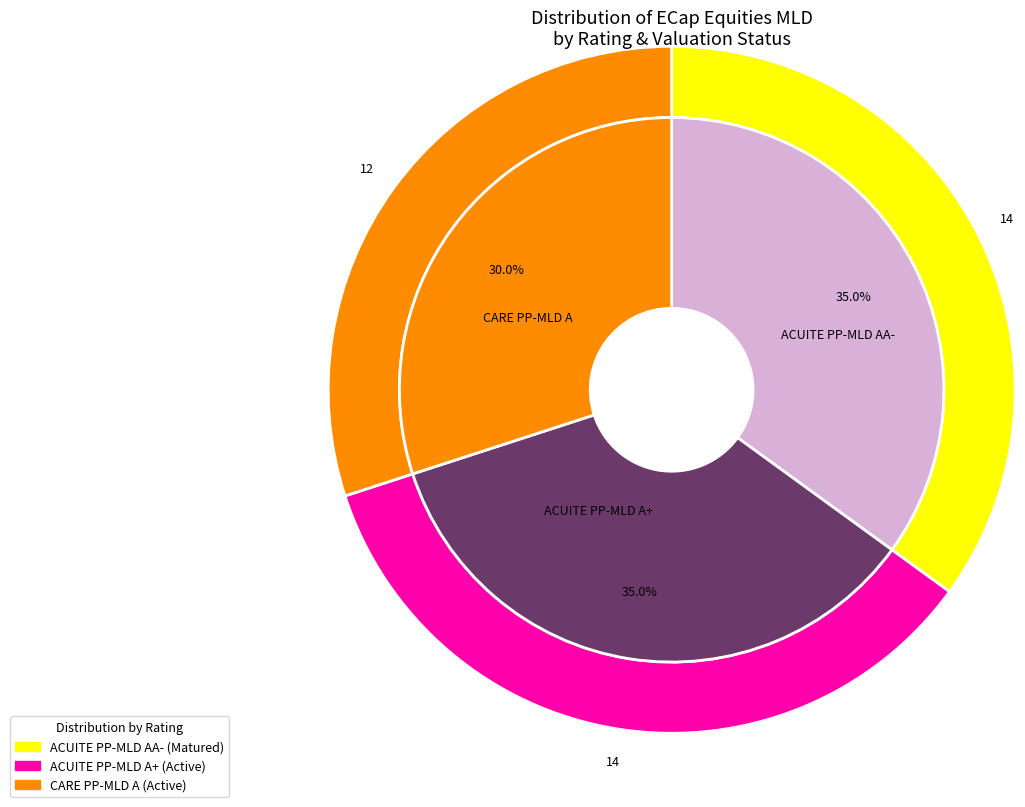

Is ACUITE PP-MLD AA- the majority of the pie?

No